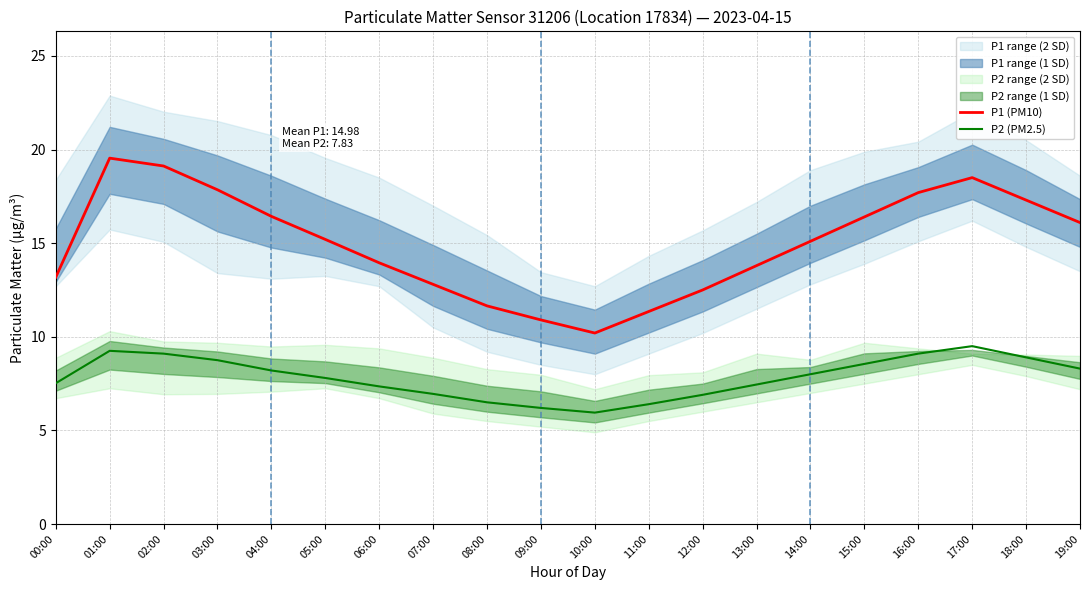

Rank the categories by P2 (PM2.5) value from highest to lowest.

17:00, 01:00, 02:00, 16:00, 18:00, 03:00, 15:00, 19:00, 04:00, 14:00, 05:00, 00:00, 13:00, 06:00, 07:00, 12:00, 08:00, 11:00, 09:00, 10:00